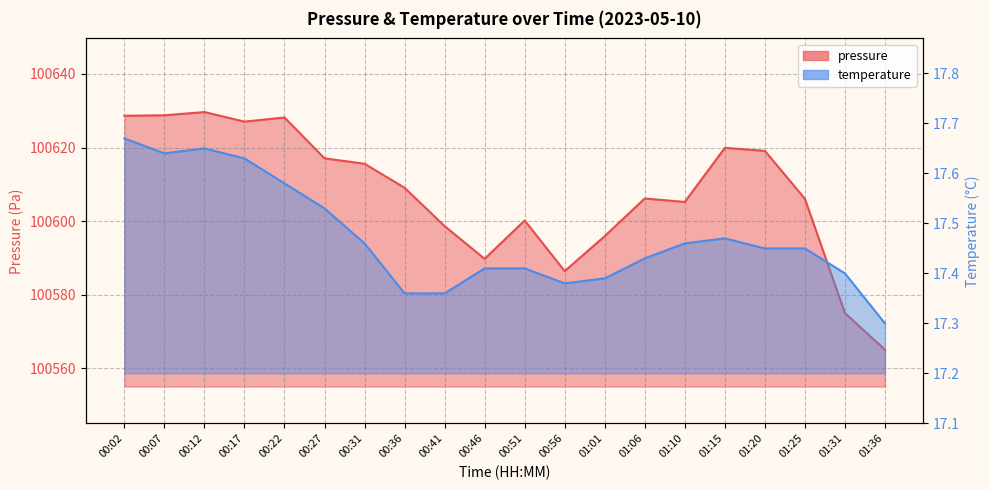

How many values in the pressure series exceed 100609?

10